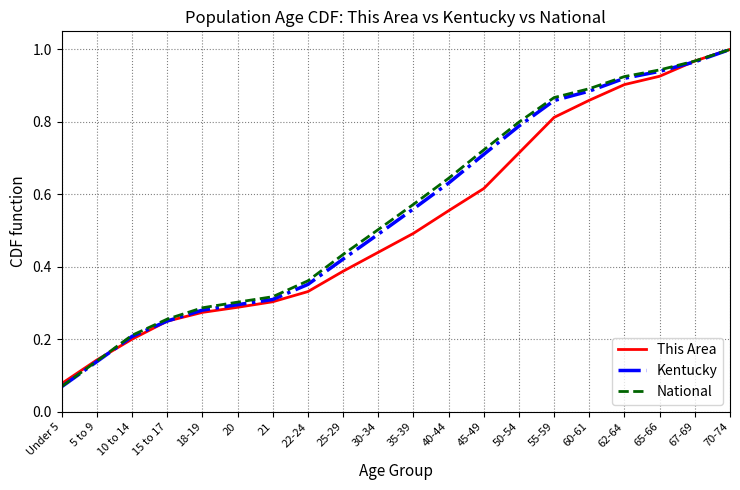

The value of This Area at 22-24 is 0.3. True or false?

True